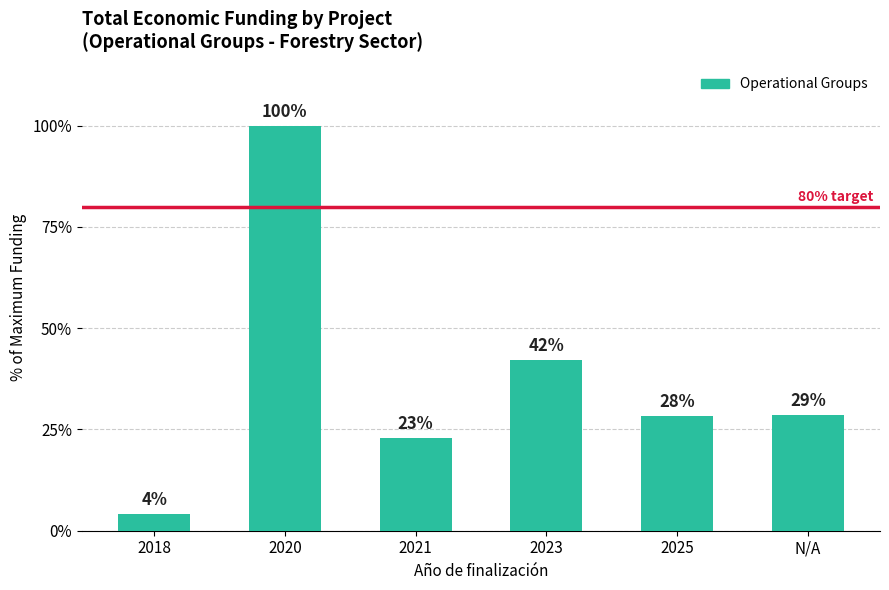

What position from the right is 2020?

5